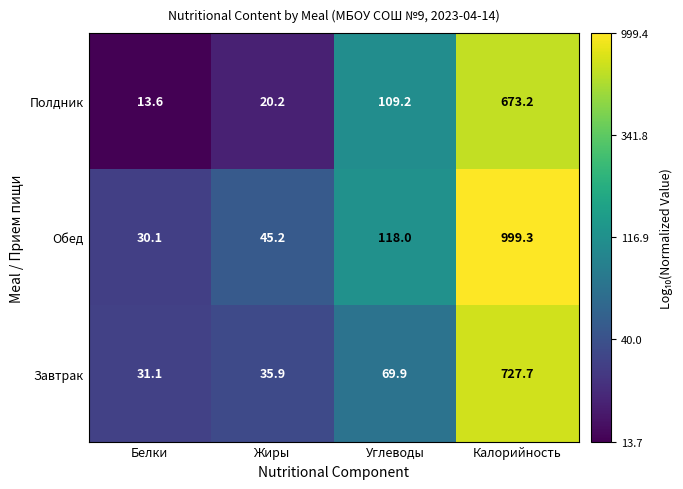

Which series has the largest range (max minus min)?

Обед